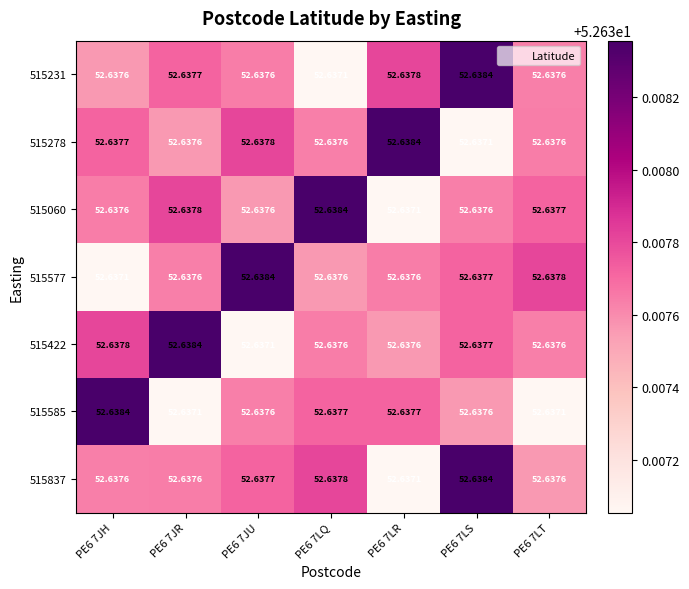

Is the value of 515422 at PE6 7LT greater than the value of 515231 at PE6 7LR?

No